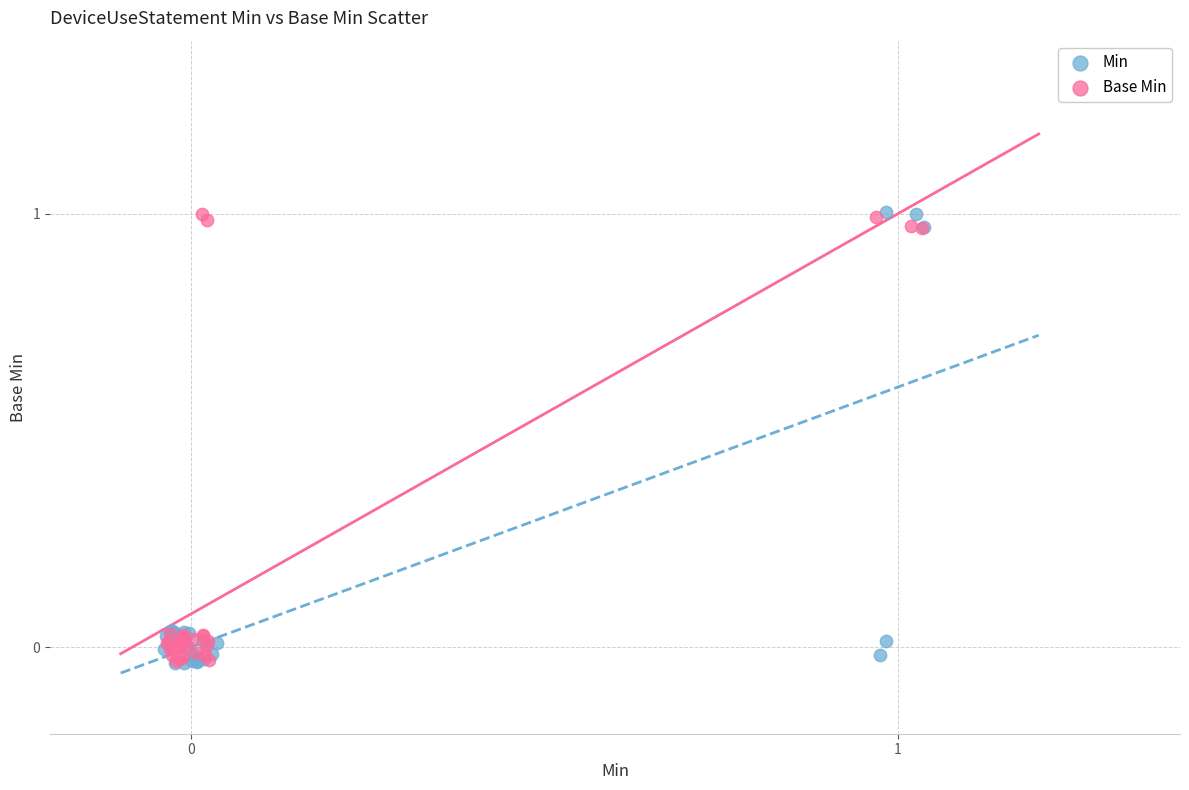

Which series has the largest Y range (max minus min)?

Min